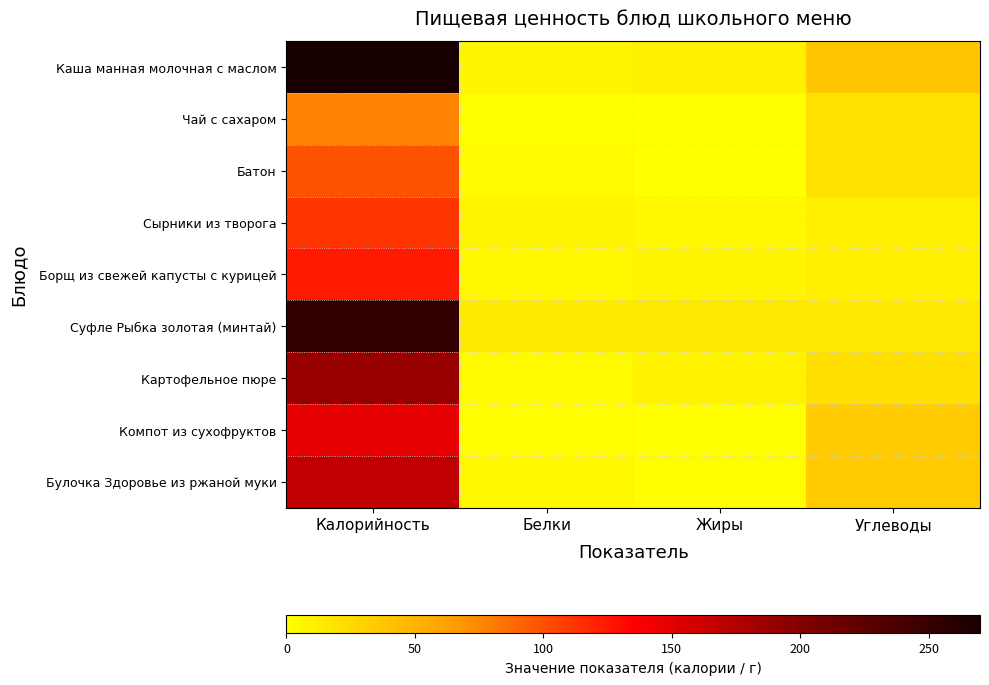

At which category is the sum across all series the highest?

Калорийность